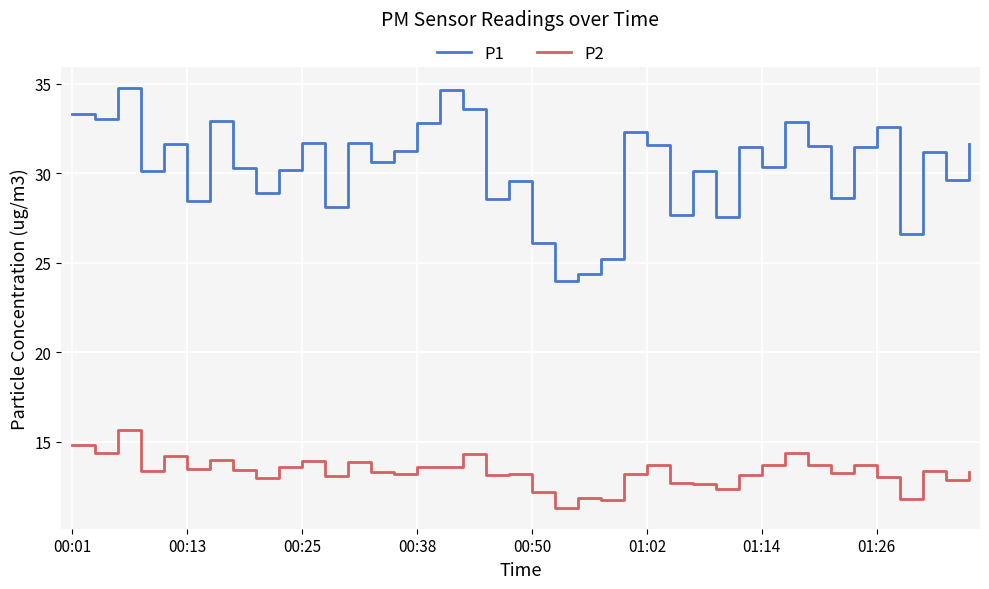

List the series in order of their peak value, lowest first.

P2, P1